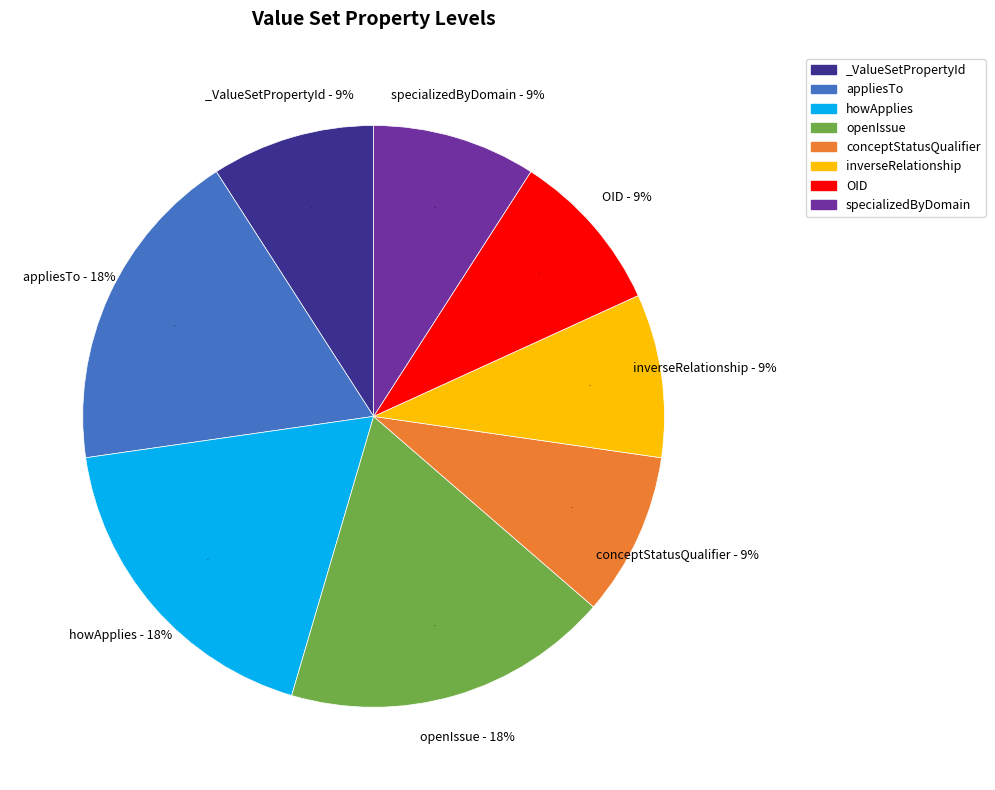

What percentage do openIssue and conceptStatusQualifier together represent?

27.3%